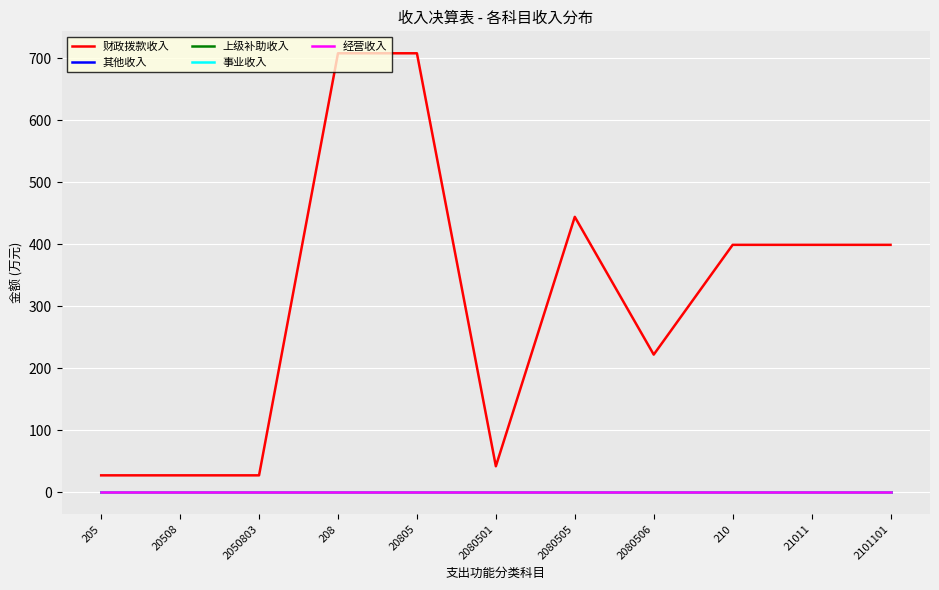

At which label is 其他收入 closest to 0?

205